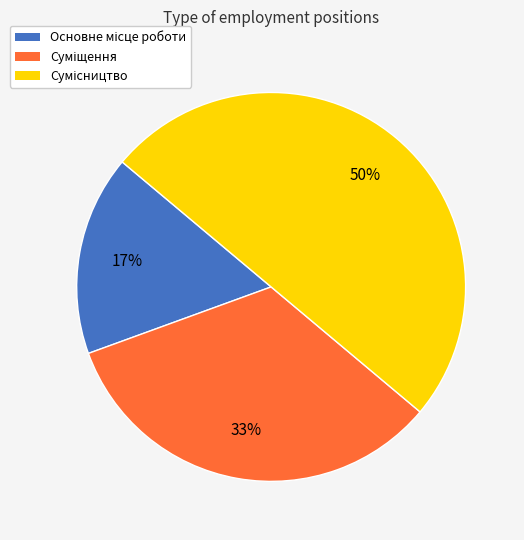

To the nearest percent, what is the difference between the largest and smallest slice percentages?

33%